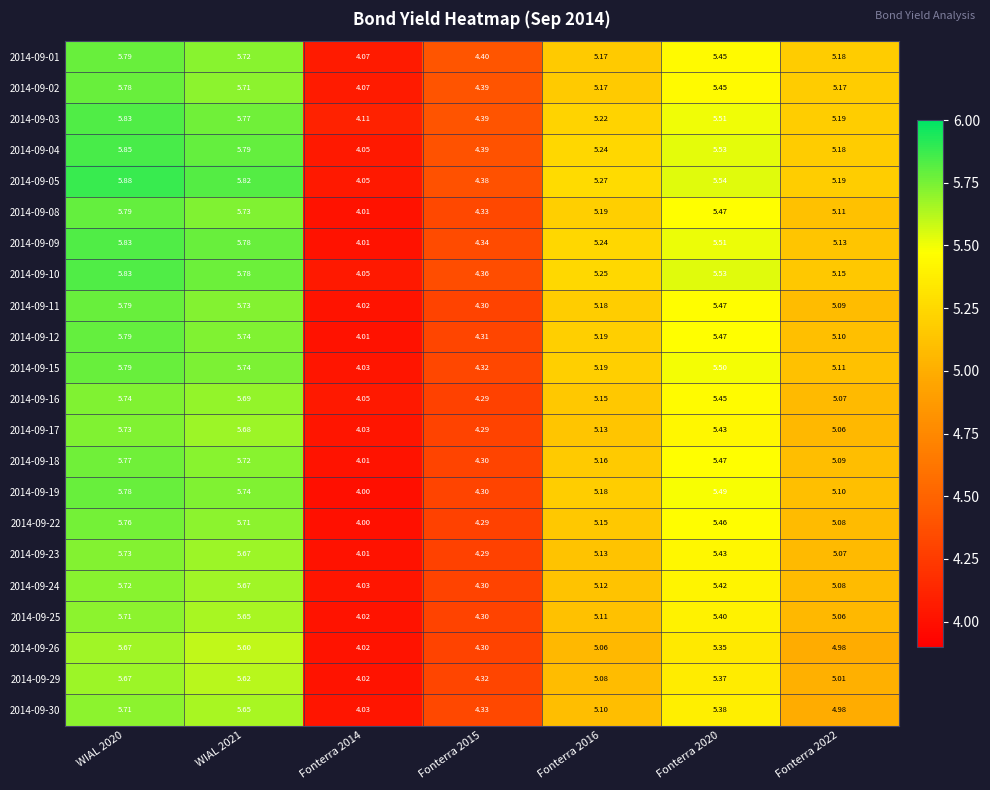

Is the value of 2014-09-16 at Fonterra 2014 greater than the value of 2014-09-23 at WIAL 2021?

No